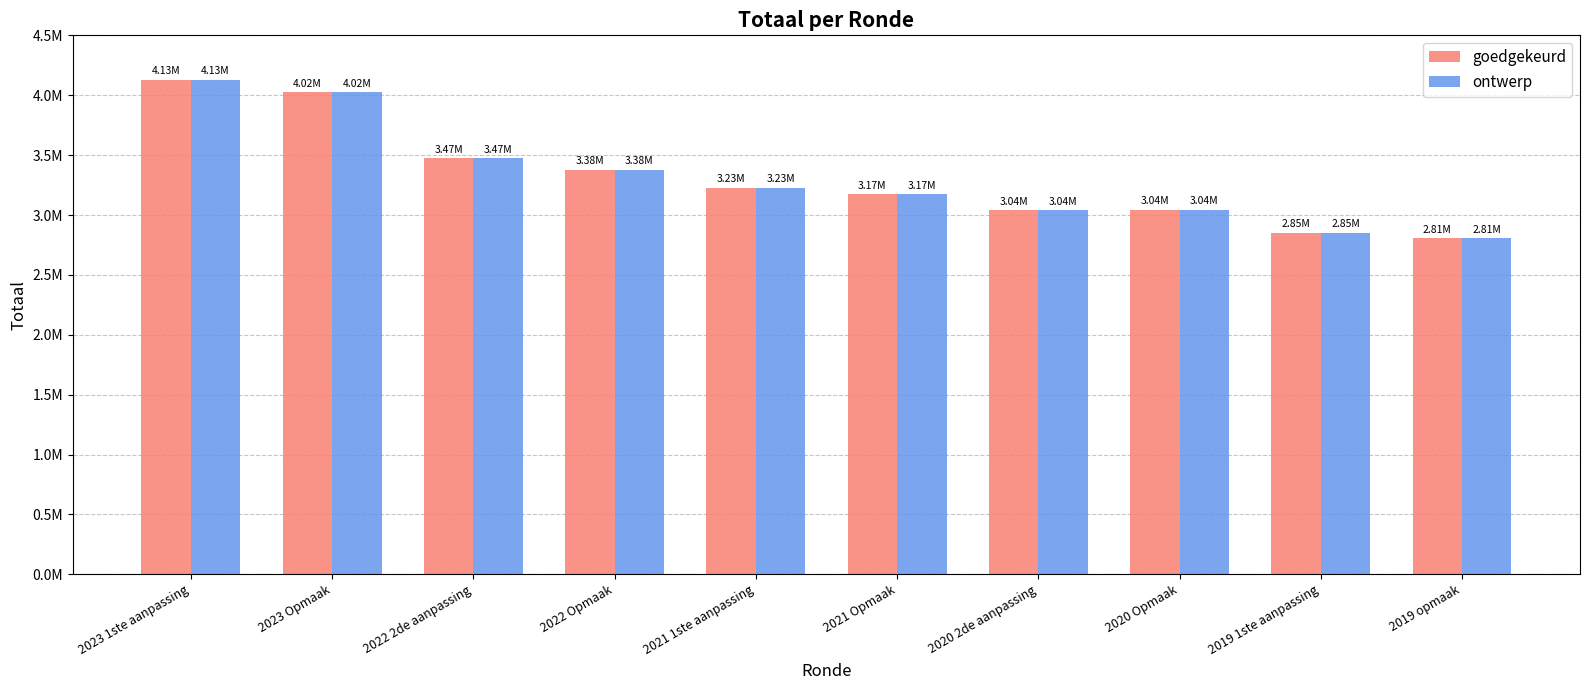

What is the label of the 4th bar from the right?

2020 2de aanpassing